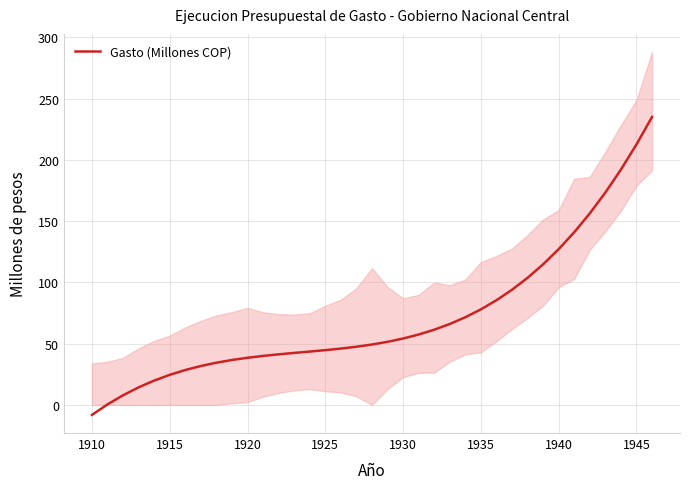

How many data points are above 49?

19